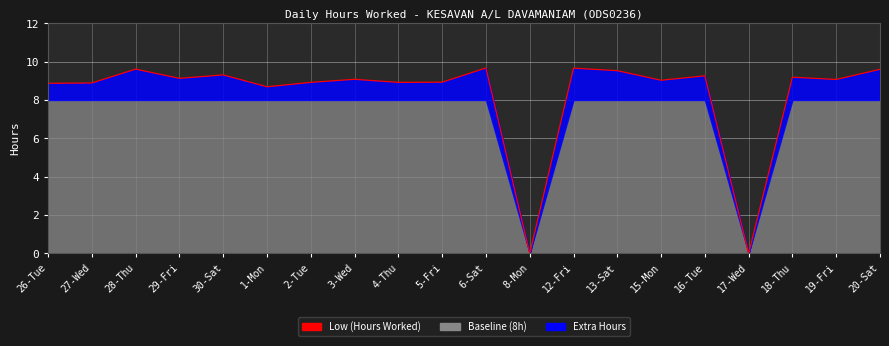

How many data points does each series have?

20